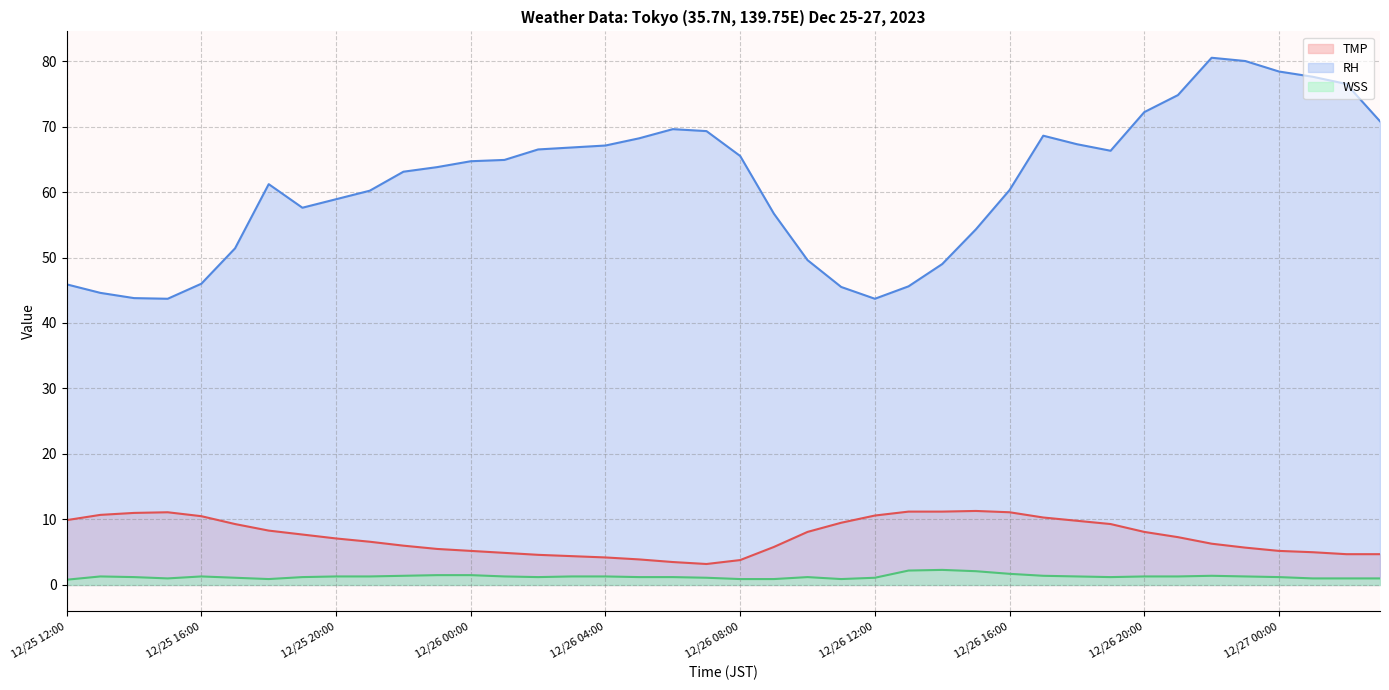

True or false: TMP (line) and RH (line) cross at least once.

False